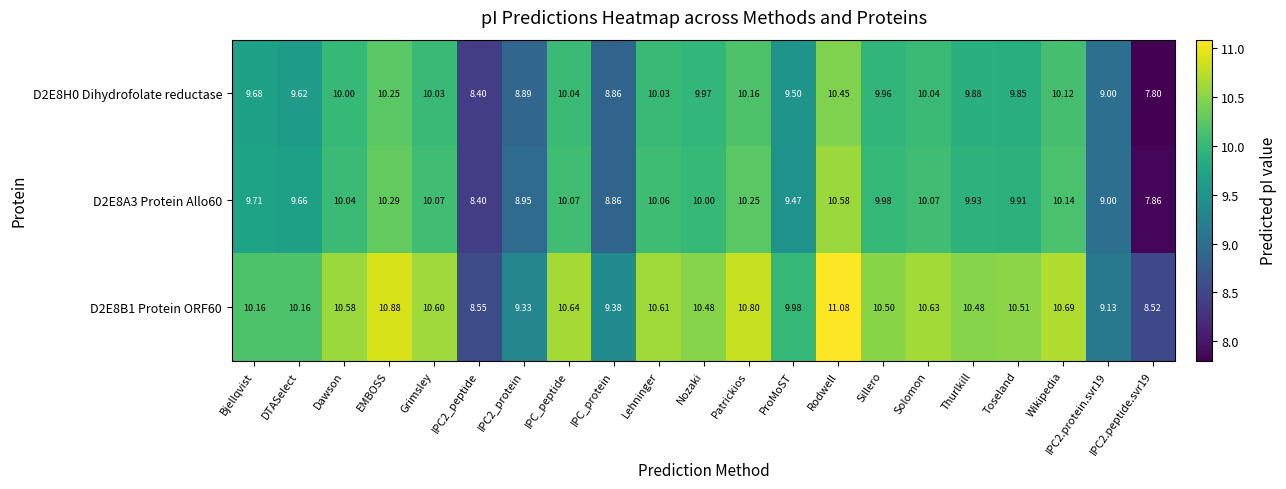

At which category is the sum across all series the highest?

Rodwell